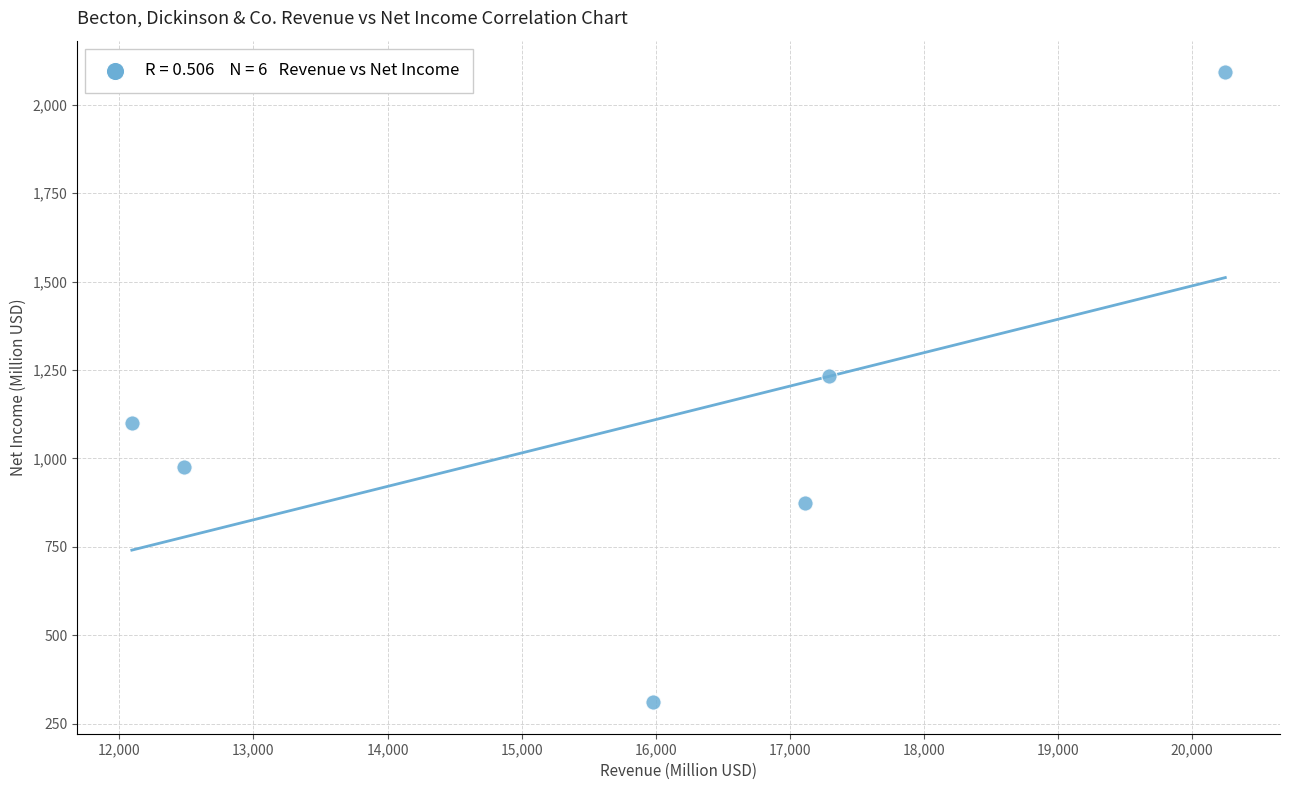

What Y value in the scatter plot is closest to 1201?

1233